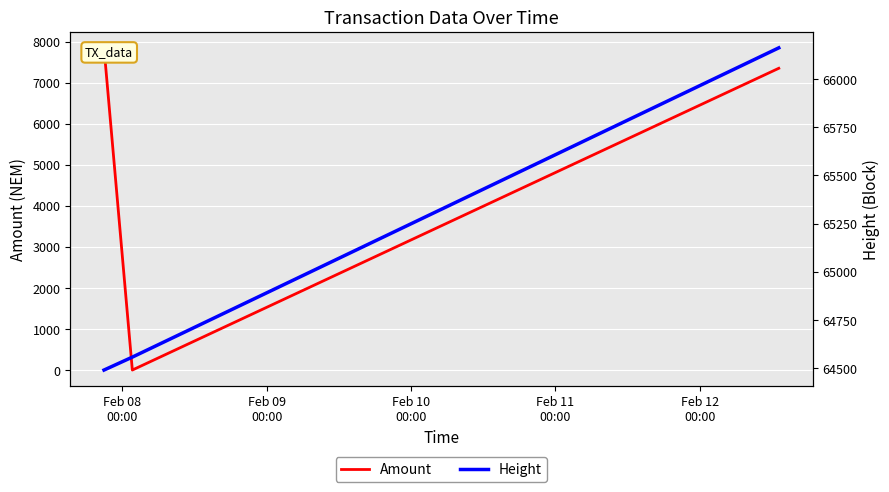

What is the difference between the maximum and minimum values in the Height series?

1670